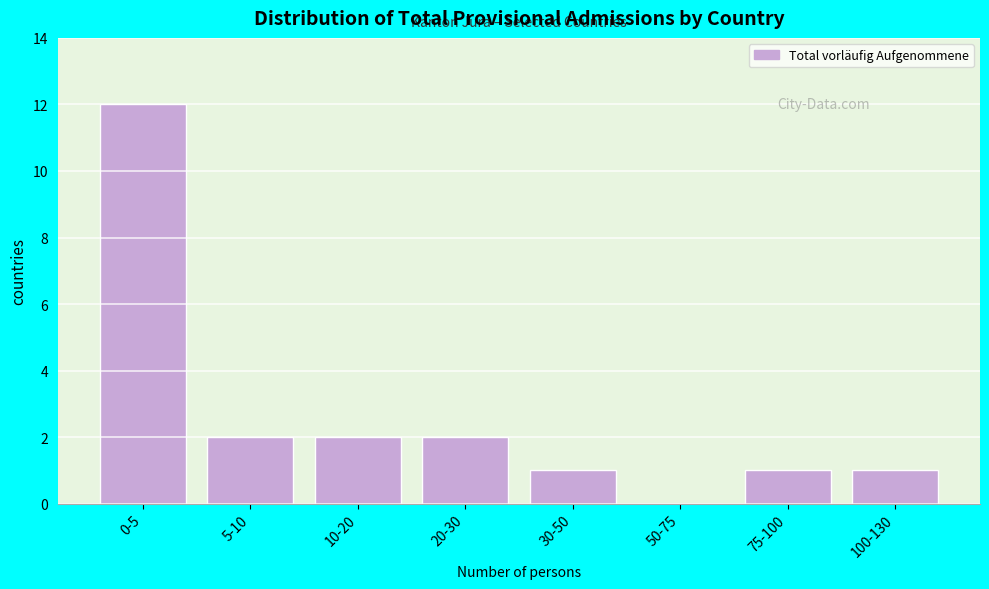

Reading left to right, what are all the values shown in this chart?

0-5=12	5-10=2	10-20=2	20-30=2	30-50=1	50-75=0	75-100=1	100-130=1